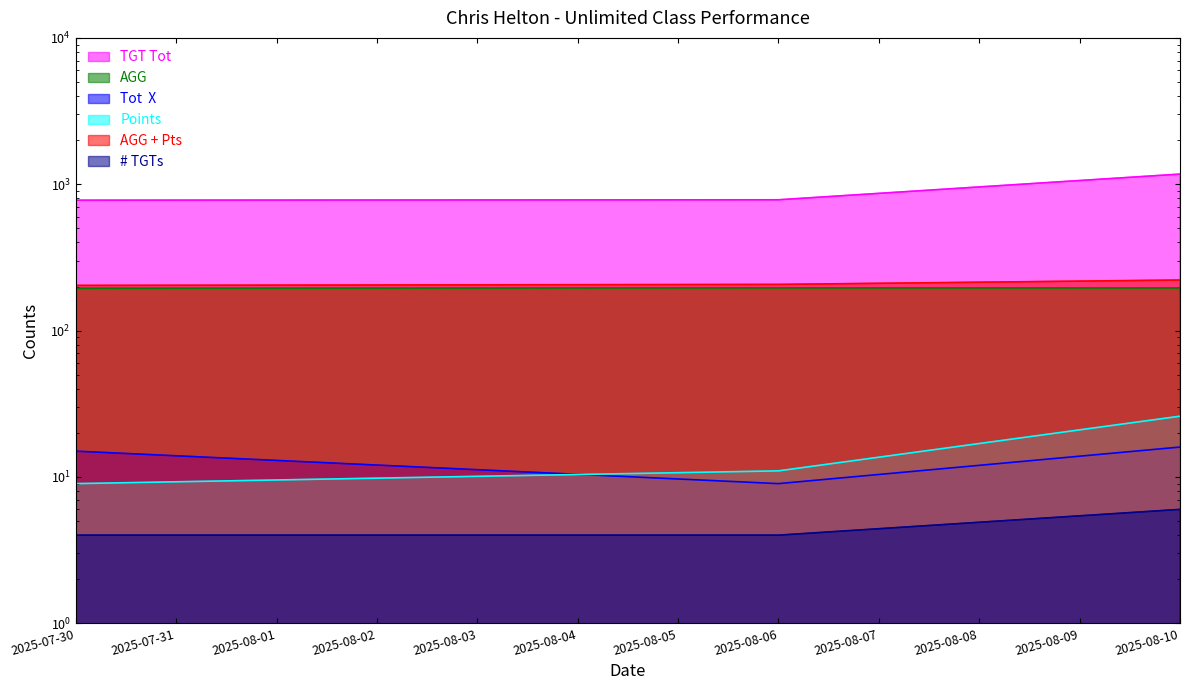

Which category has the highest value in the Points series?

2025-08-10